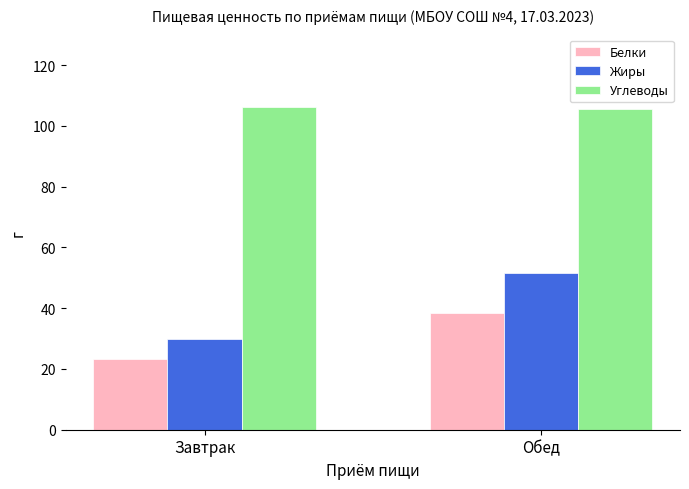

How many distinct data groups are displayed?

3